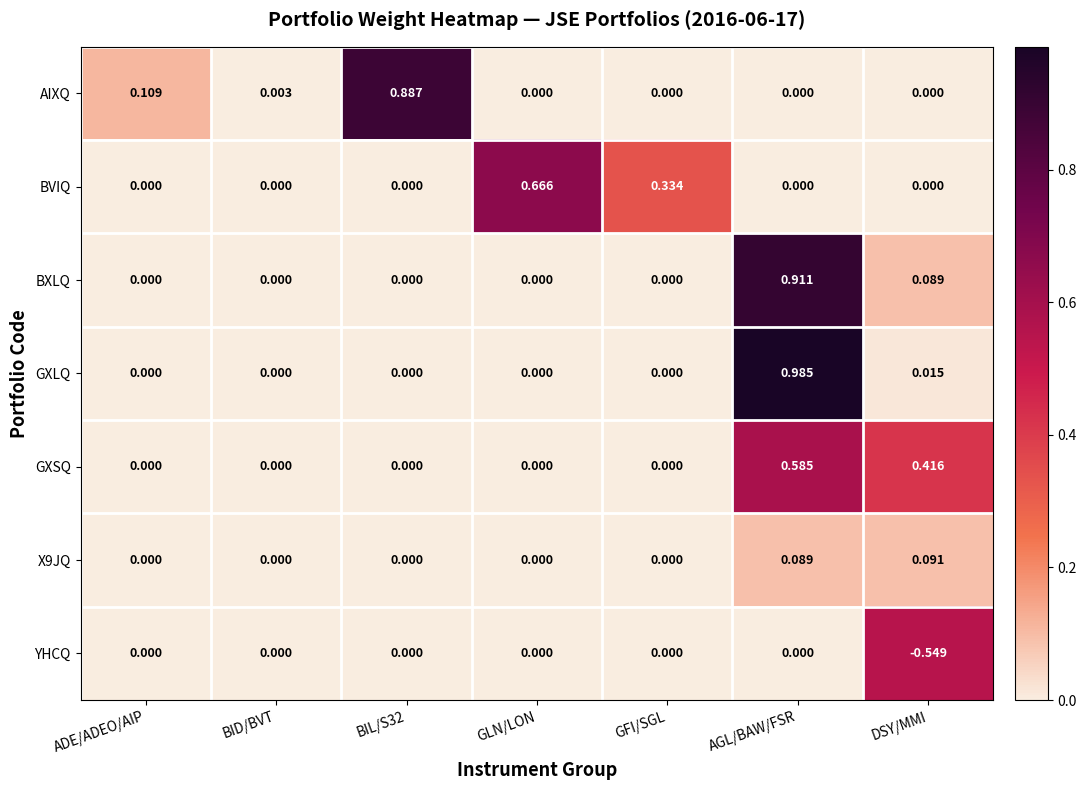

Which label corresponds to the largest value in the chart?

AGL/BAW/FSR